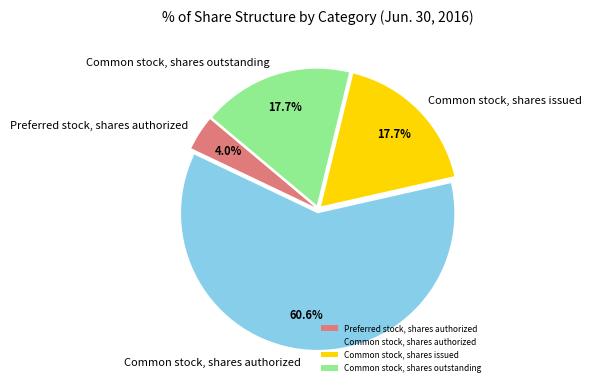

Which slice is the smallest?

Preferred stock, shares authorized